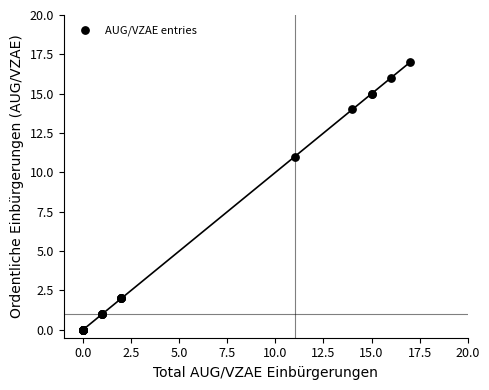

What Y value in the scatter plot is closest to 8?

11